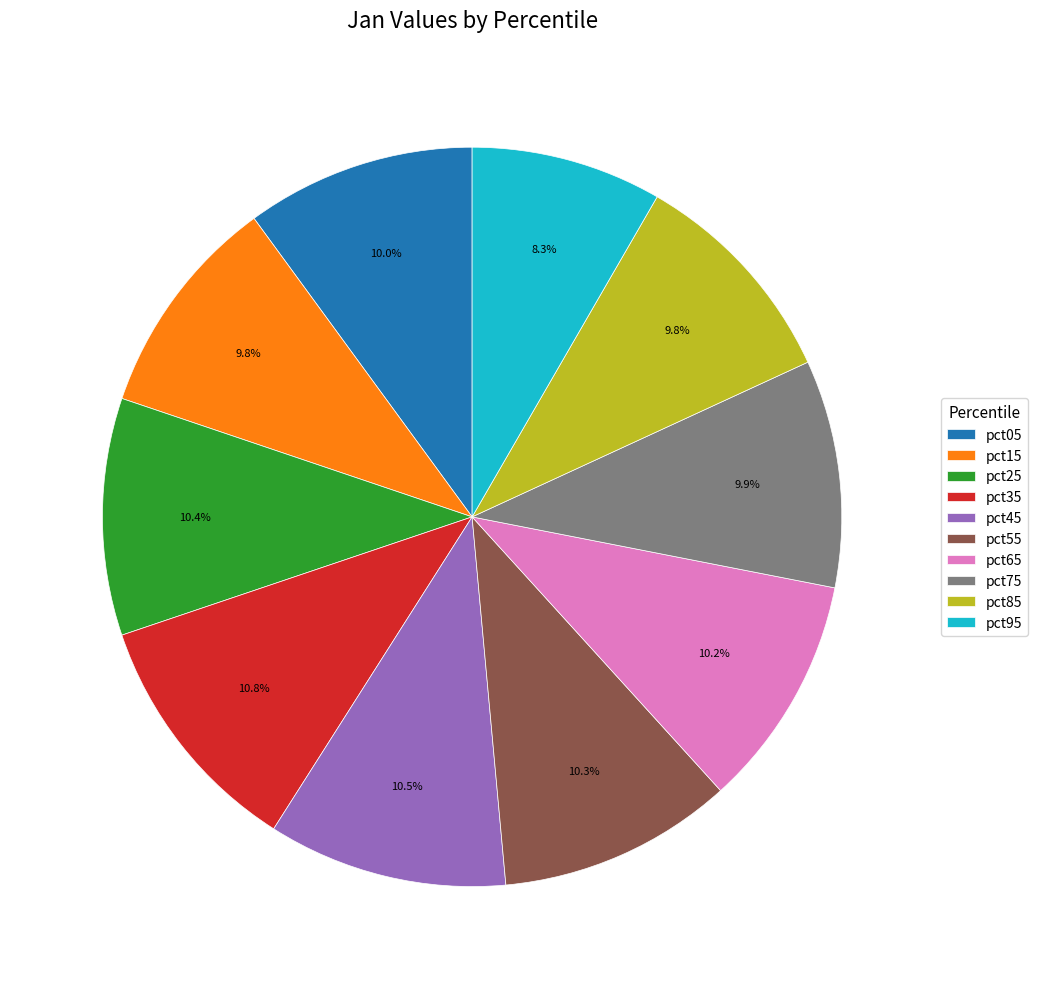

The pct25 slice represents 10% of the pie. True or false?

True